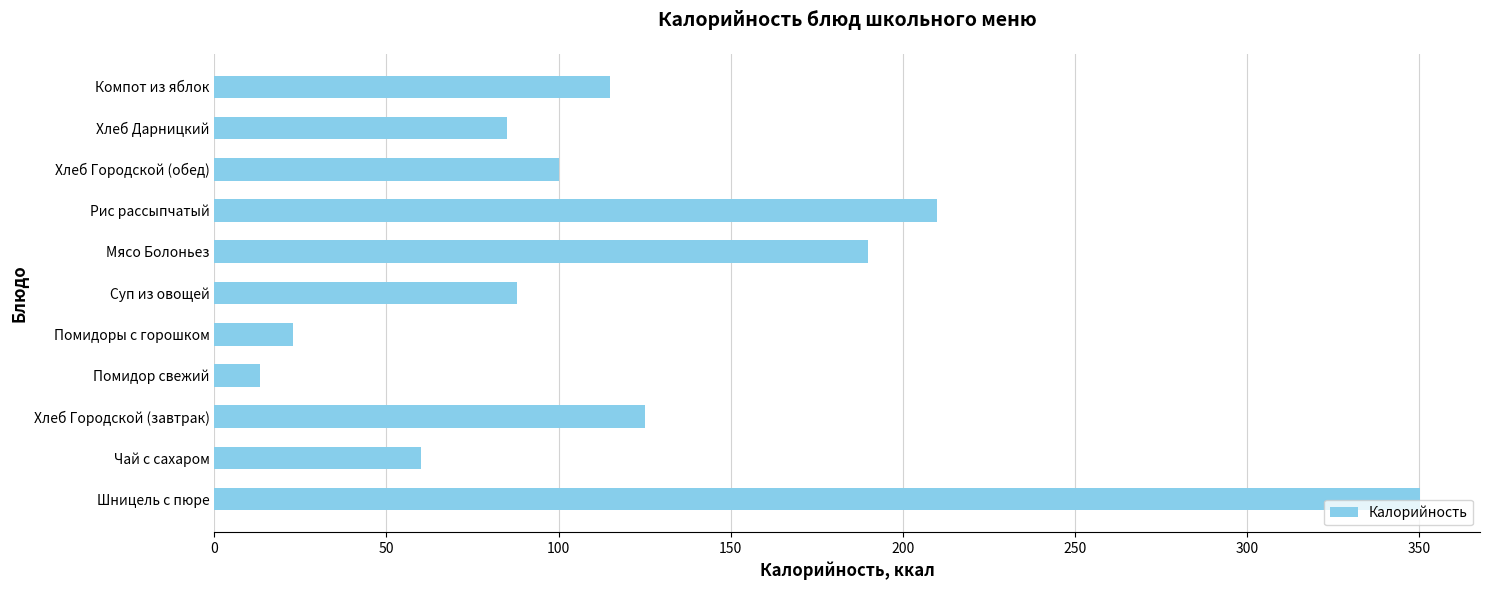

How many data points does each series have?

11